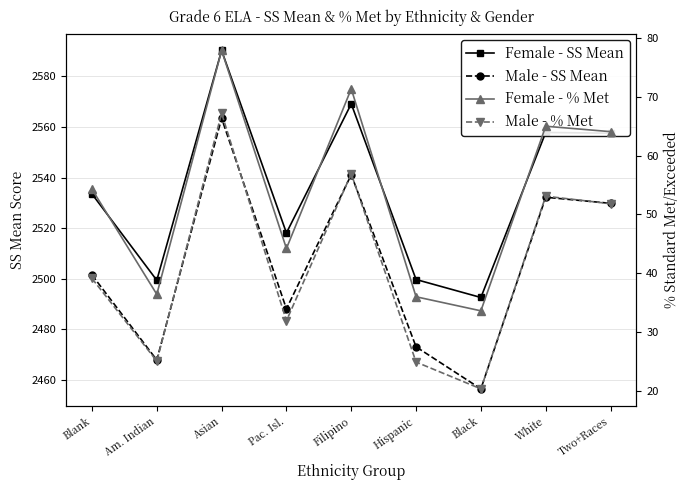

Is it true that Male - % Met equals 20.3 at Black?

True